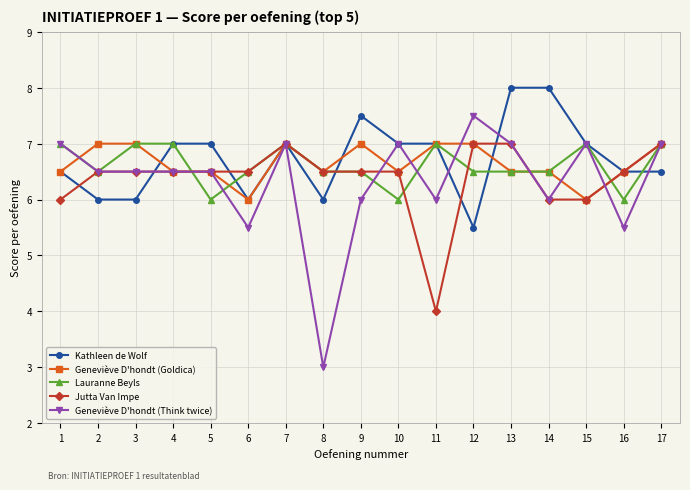

What is the difference between the Geneviève D'hondt (Goldica) values at 3 and 10?

0.5